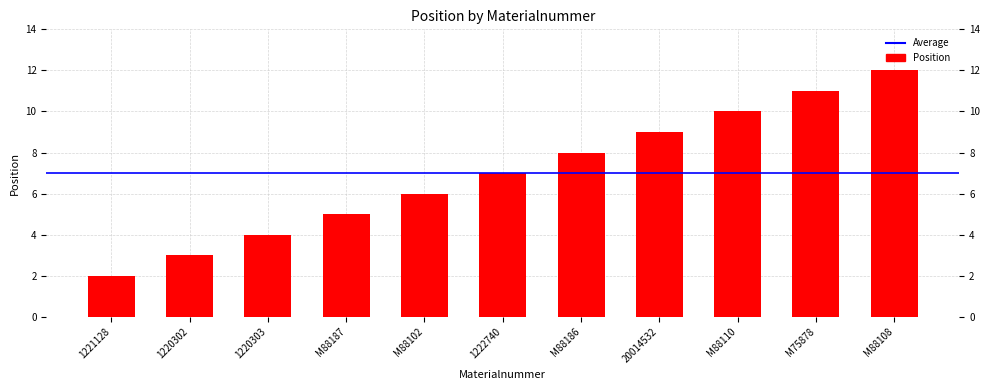

True or false: the data shows 6 at M75878.

False